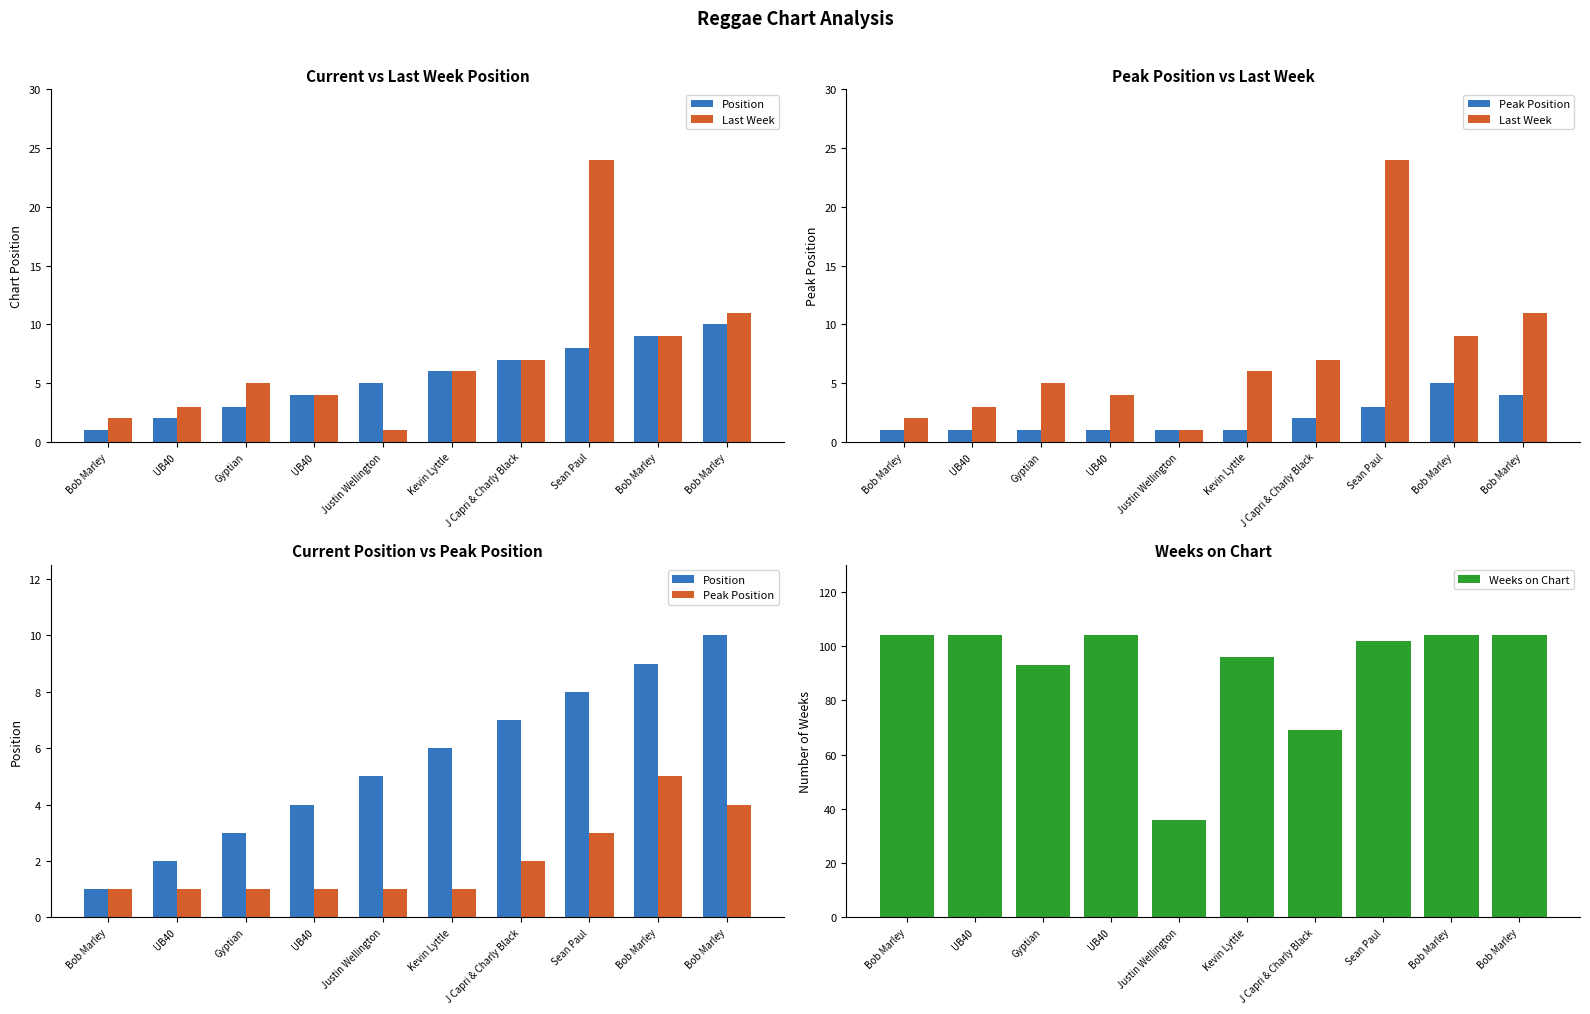

What is the difference between the maximum and second lowest values in the Last Week series?

22